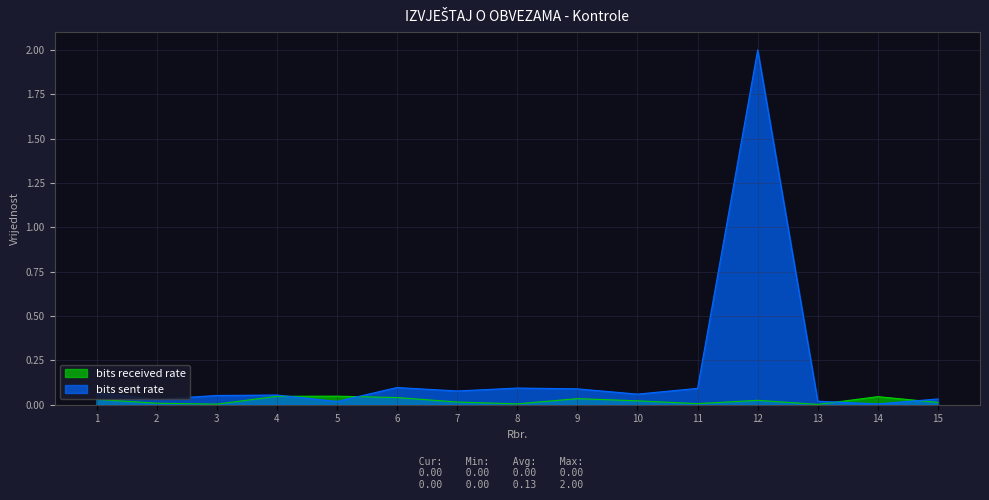

What is the sum of all values?

2.8